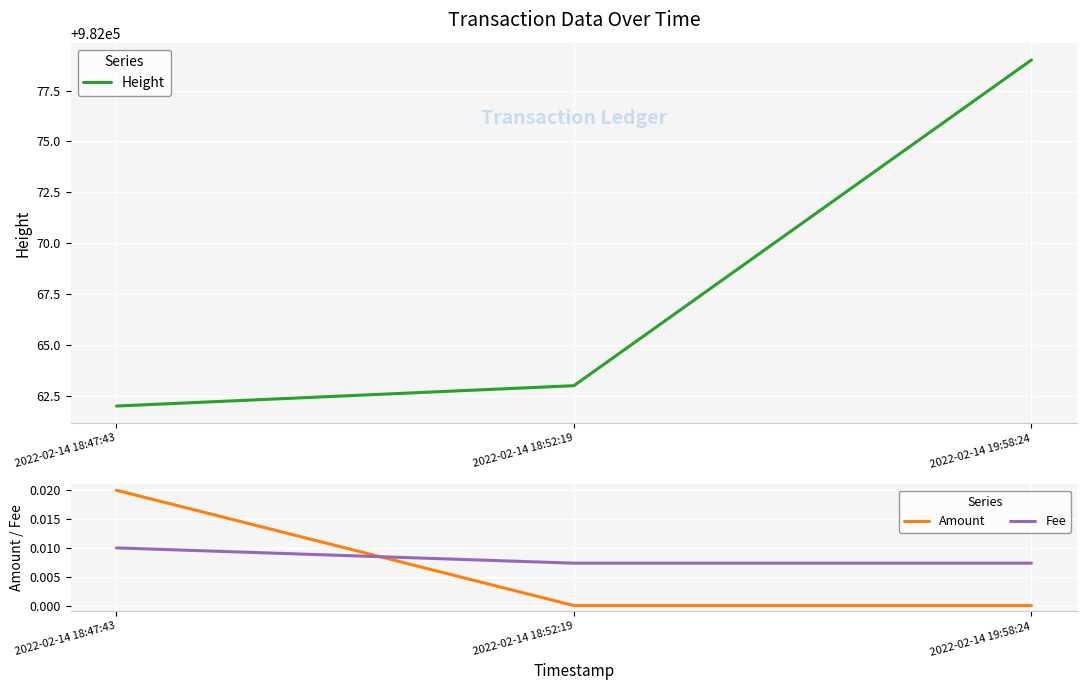

Which has a higher value, 2022-02-14 19:58:24 or 2022-02-14 18:47:43?

2022-02-14 19:58:24